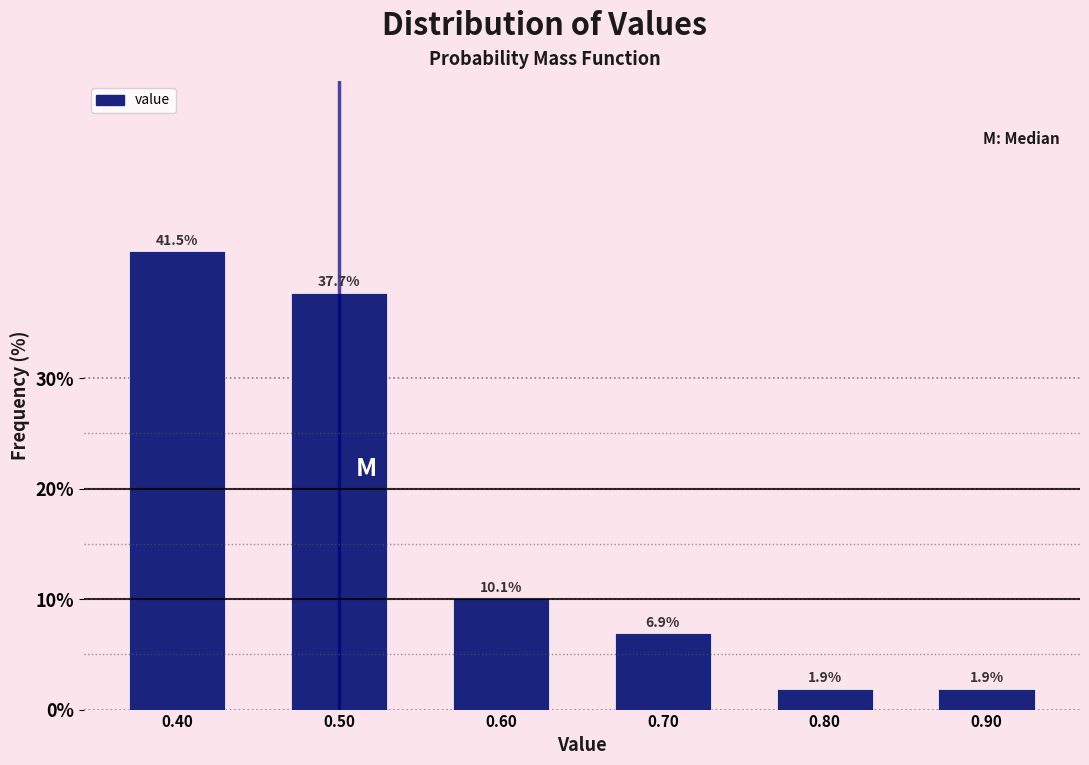

Reading left to right, transcribe this chart: for each bar, give the range it covers on the x-axis and its height.

0.35 to 0.45: 41.5
0.45 to 0.55: 37.7
0.55 to 0.65: 10.1
0.65 to 0.75: 6.9
0.75 to 0.85: 1.9
0.85 to 0.95: 1.9